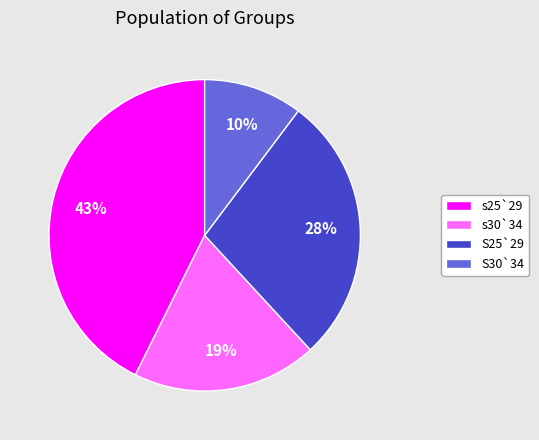

Rank the categories by value from highest to lowest.

s25`29, S25`29, s30`34, S30`34